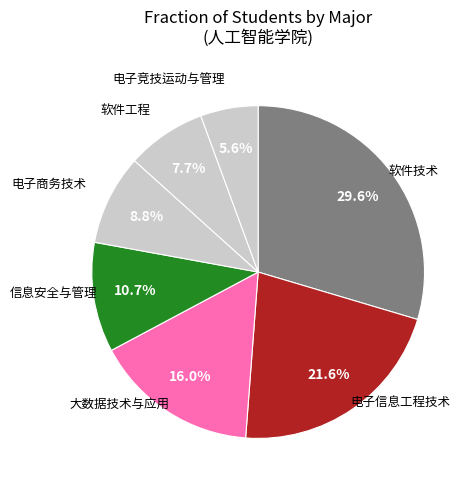

Combined, do 软件技术 and 电子信息工程技术 account for over 50%?

Yes